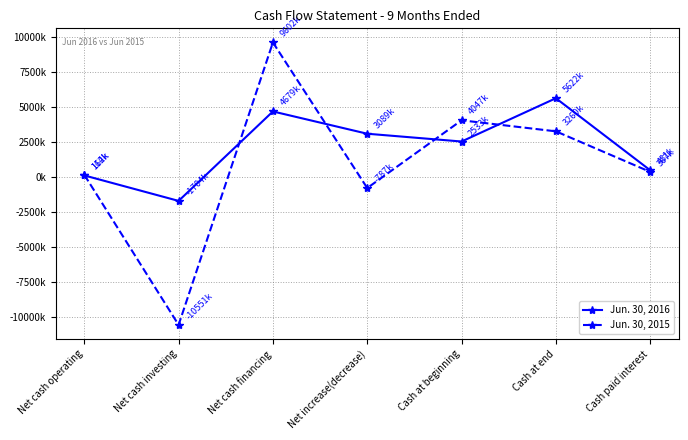

True or false: Jun. 30, 2016 has more than 2 points higher than both neighbors.

False